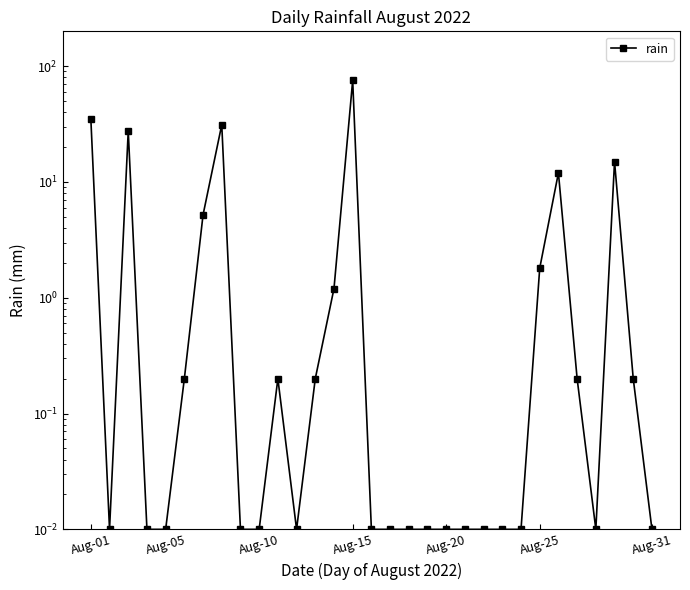

How many series are shown in this chart?

1